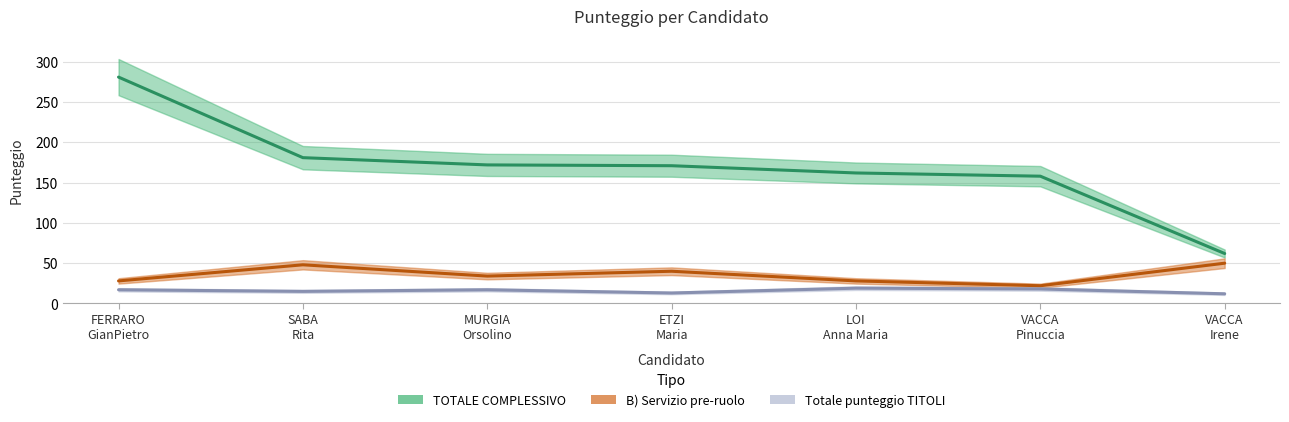

Reading right to left, what are all the values shown in this chart?

TOTALE COMPLESSIVO: 62	158	162	171	172	181	281
B) Servizio pre-ruolo: 50	22	28	40	34	48	28
Totale punteggio TITOLI: 12	18	19	13	17	15	17